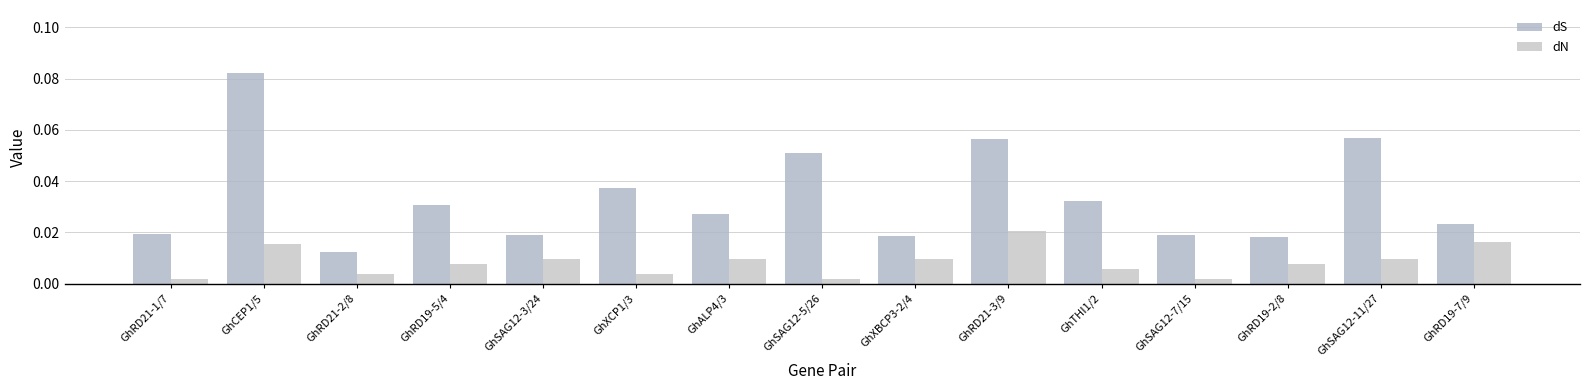

How many bars are there in each group?

2